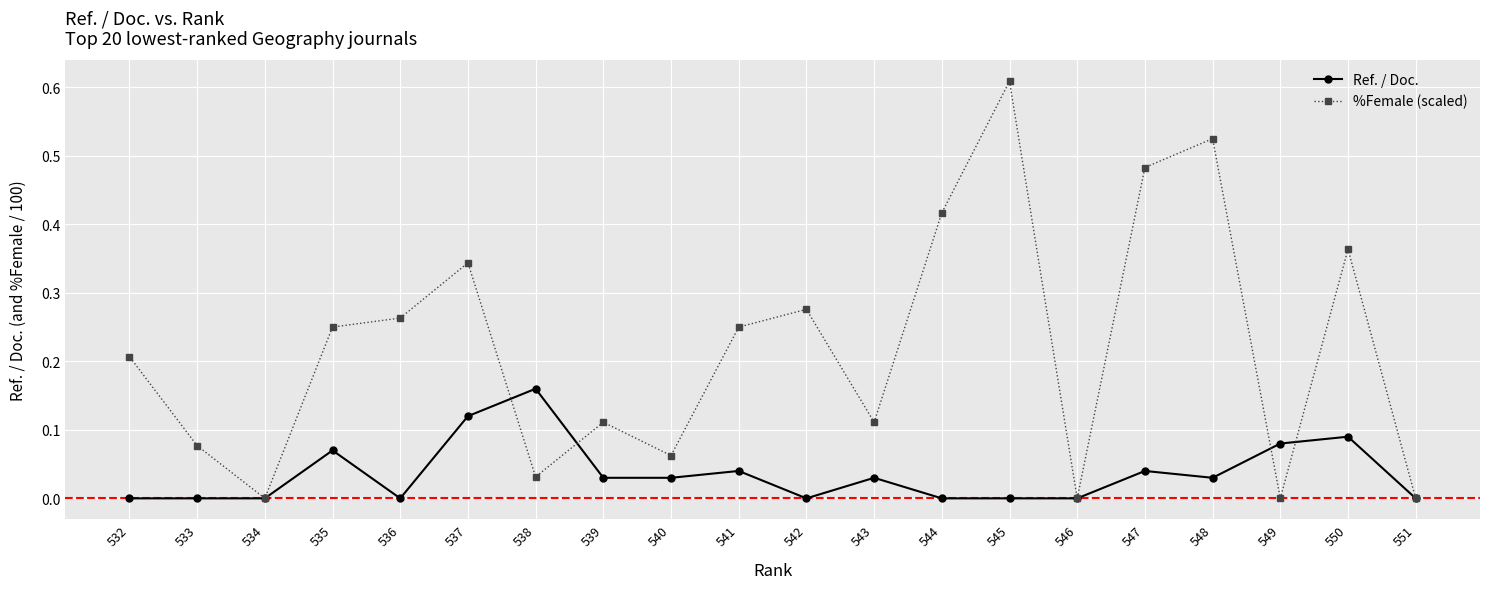

After their last crossing, which series has the higher values: %Female (scaled) or Ref. / Doc.?

%Female (scaled)